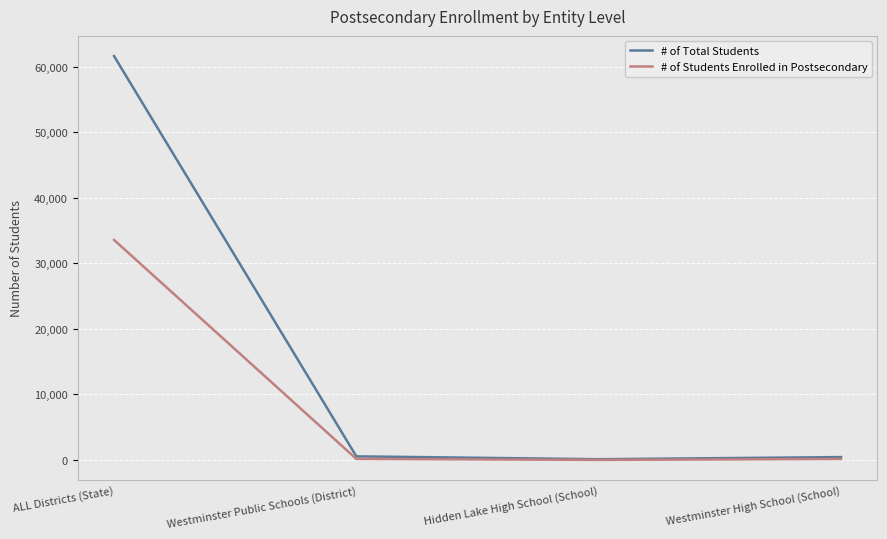

What is the total value across all series at ALL Districts (State)?

95226